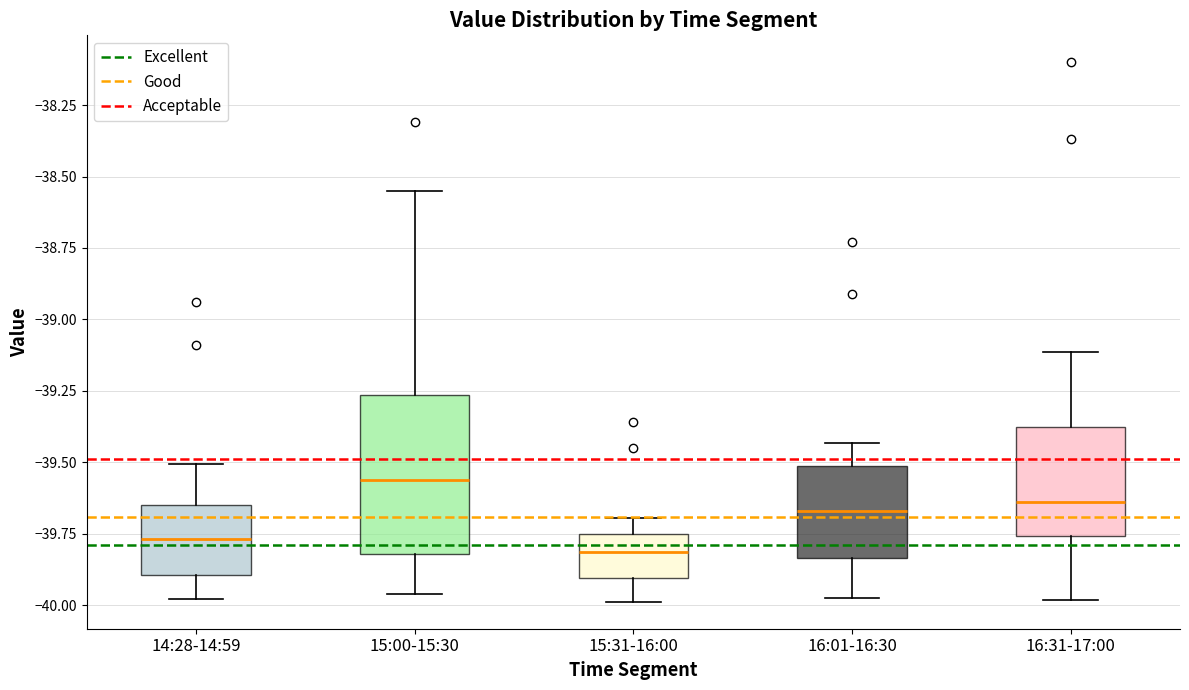

Reading left to right, read every box against the y-axis: the position of its median line, the range the box covers, and the ends of its whiskers. The values are not printed on the chart, so give them approximately, as read against the axis.

14:28-14:59: median -39.75, box -39.90 to -39.65, whiskers -40.00 to -39.50
15:00-15:30: median -39.55, box -39.80 to -39.25, whiskers -39.95 to -38.55
15:31-16:00: median -39.80, box -39.90 to -39.75, whiskers -40.00 to -39.70
16:01-16:30: median -39.65, box -39.85 to -39.50, whiskers -39.95 to -39.45
16:31-17:00: median -39.65, box -39.75 to -39.40, whiskers -40.00 to -39.10